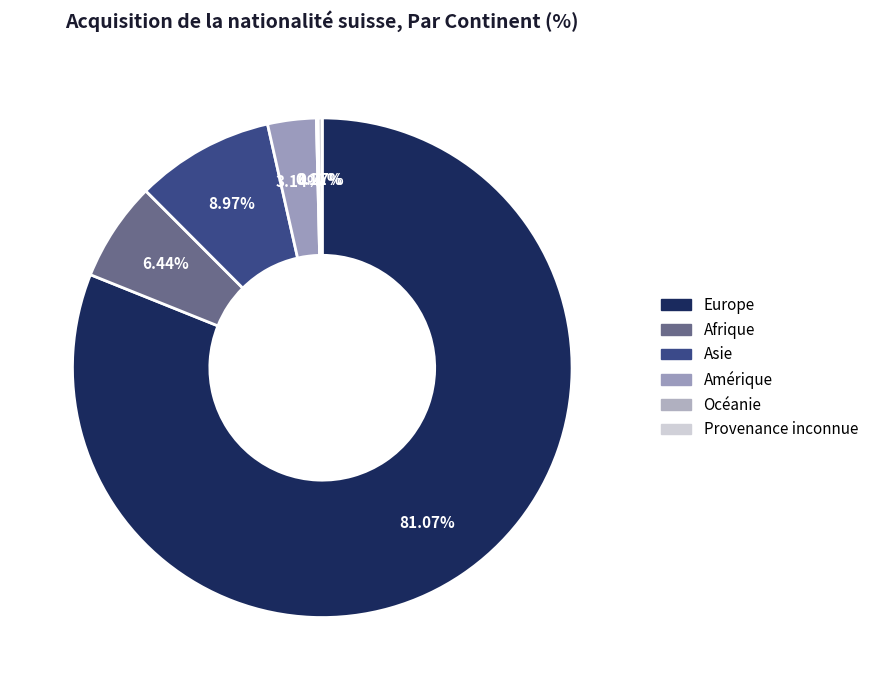

True or false: Amérique accounts for 3% of the total.

True